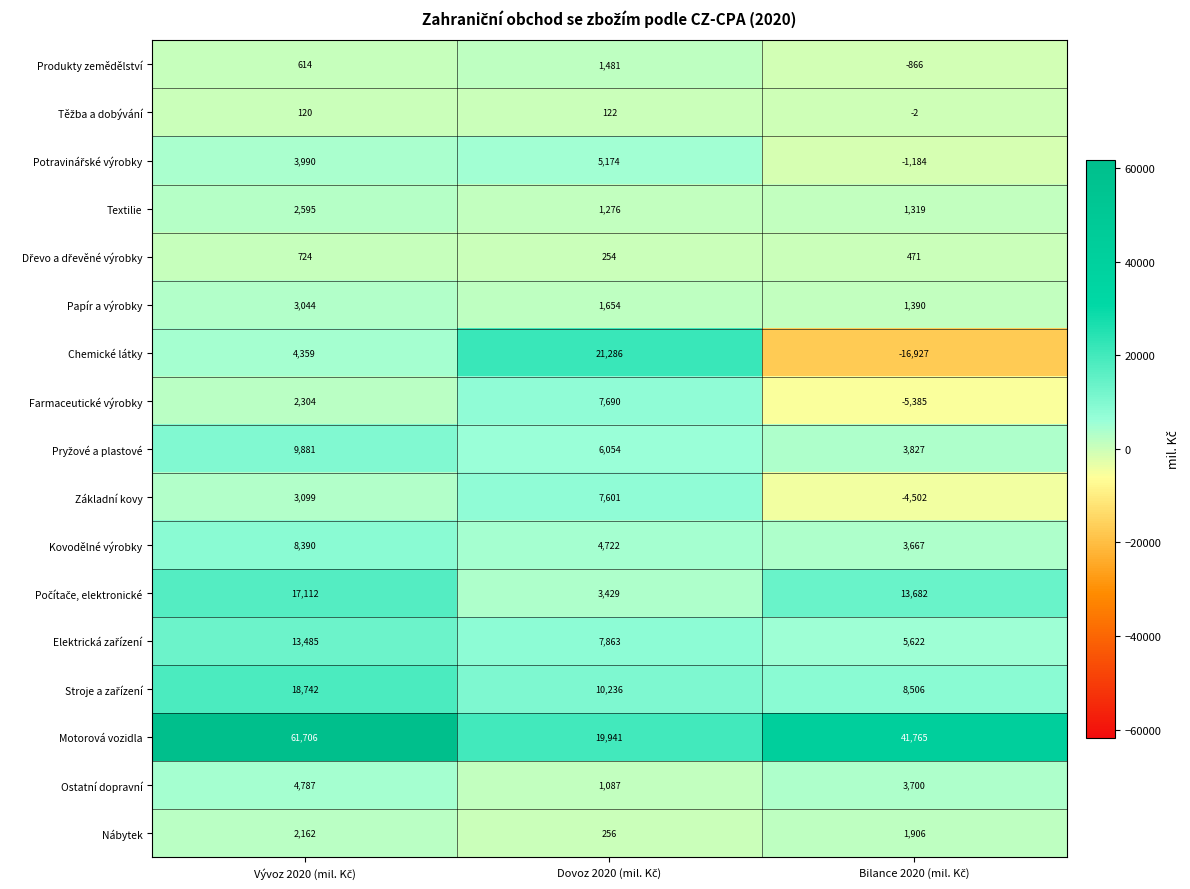

Which series has the widest spread of values?

Motorová vozidla